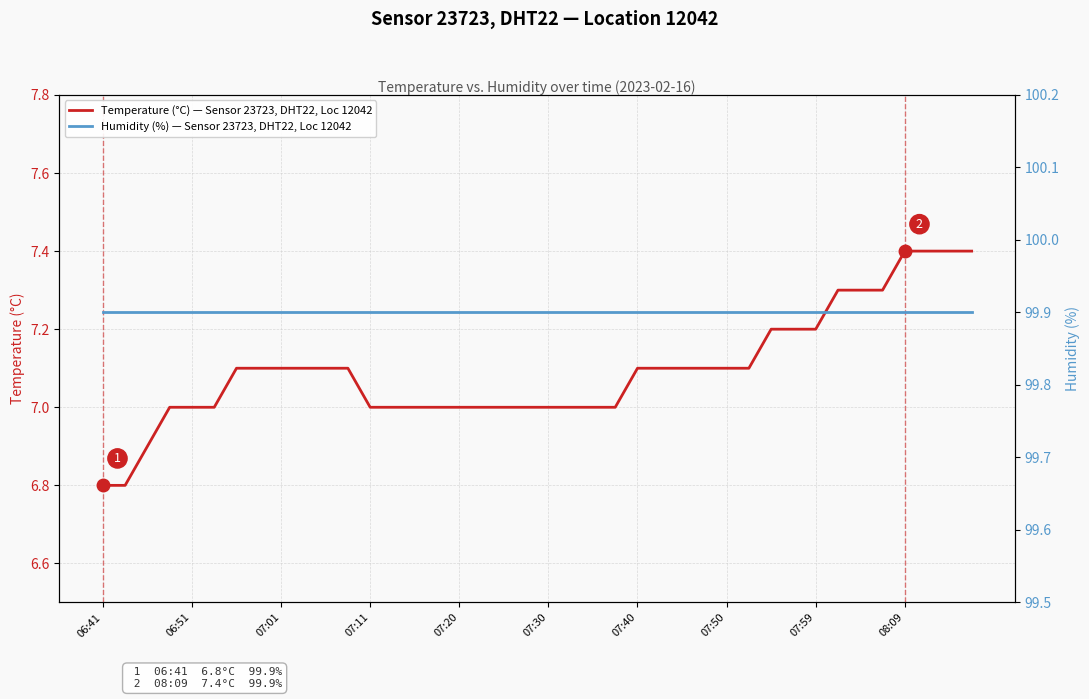

True or false: Humidity (%) — Sensor 23723, DHT22, Loc 12042 and Temperature (°C) — Sensor 23723, DHT22, Loc 12042 intersect in this chart.

False